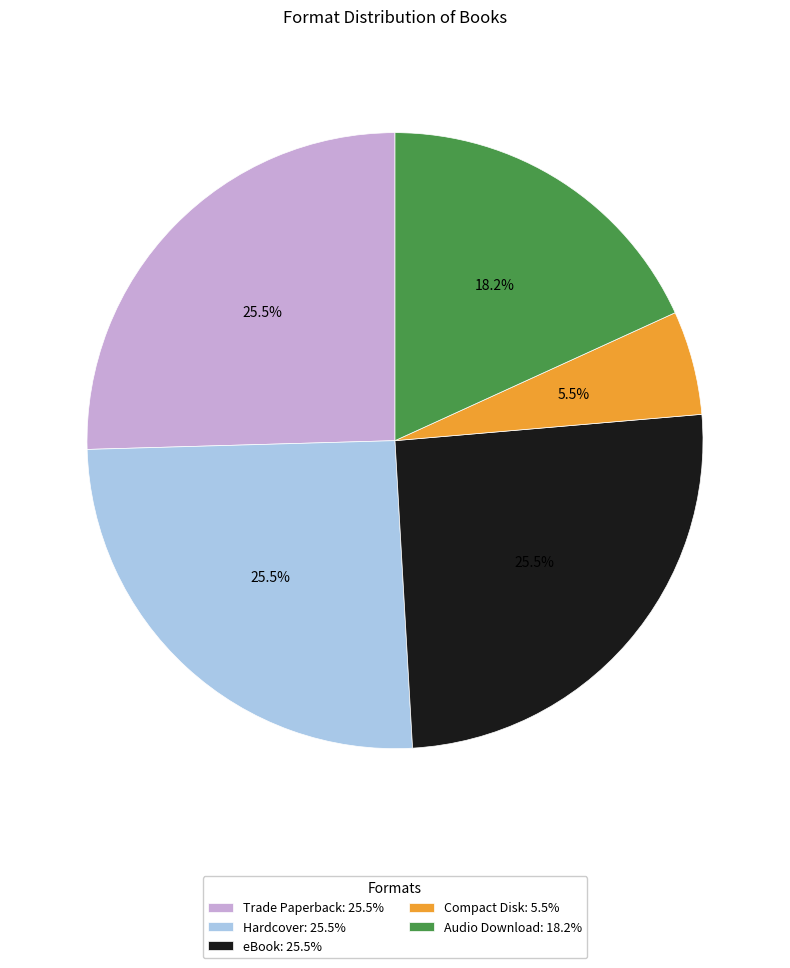

Which slice is the smallest?

Compact Disk